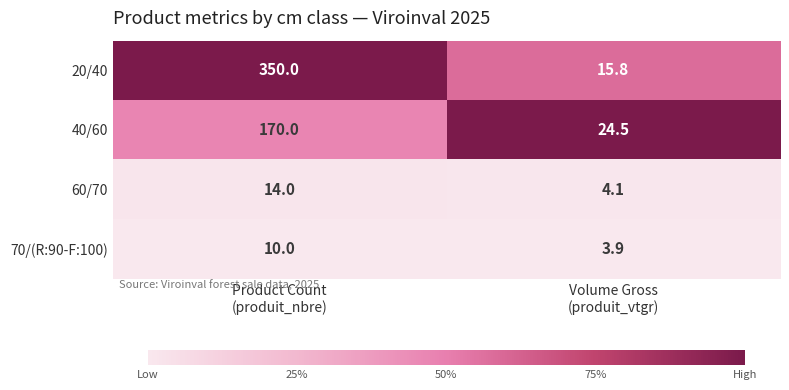

Rank the series by their maximum value, from lowest to highest.

70/(R:90-F:100), 60/70, 40/60, 20/40